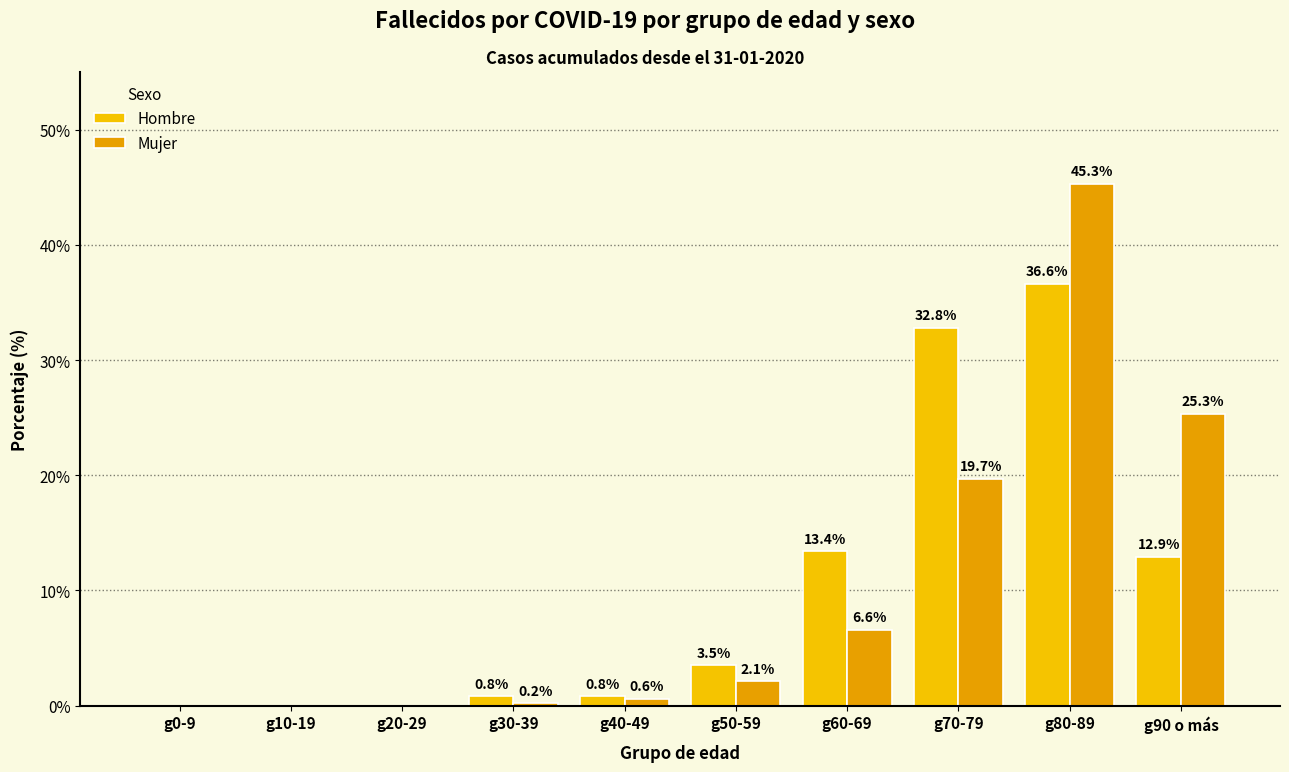

What position from the right is g20-29?

8